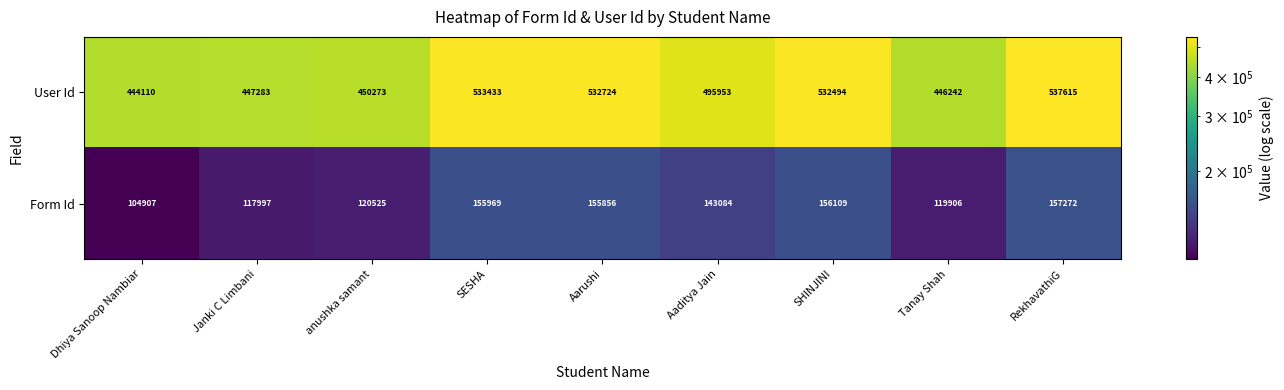

Which series has the largest total across all categories?

User Id